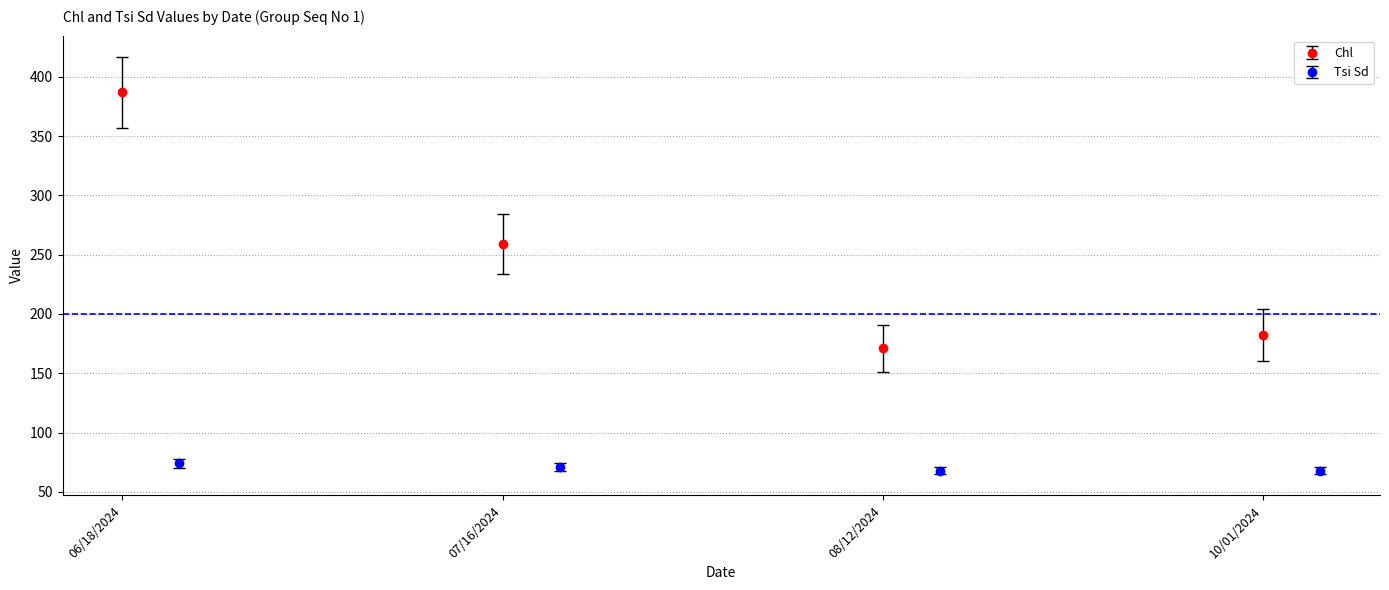

Reading left to right, extract all data points from this chart.

Chl: 387	259	171	182
Tsi Sd: 74	71	68	68